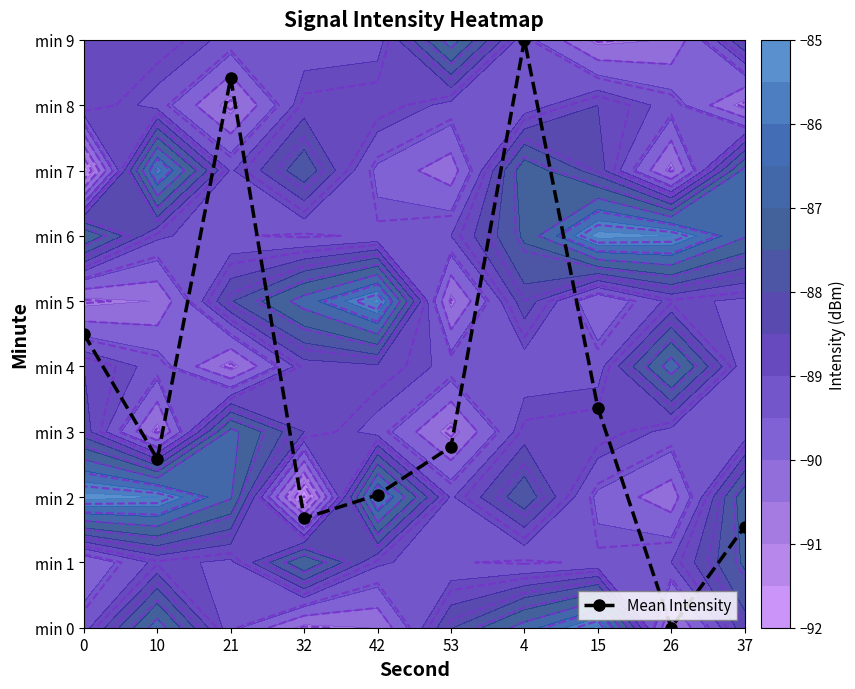

What is the difference between the values at 37 and 32?

0.1